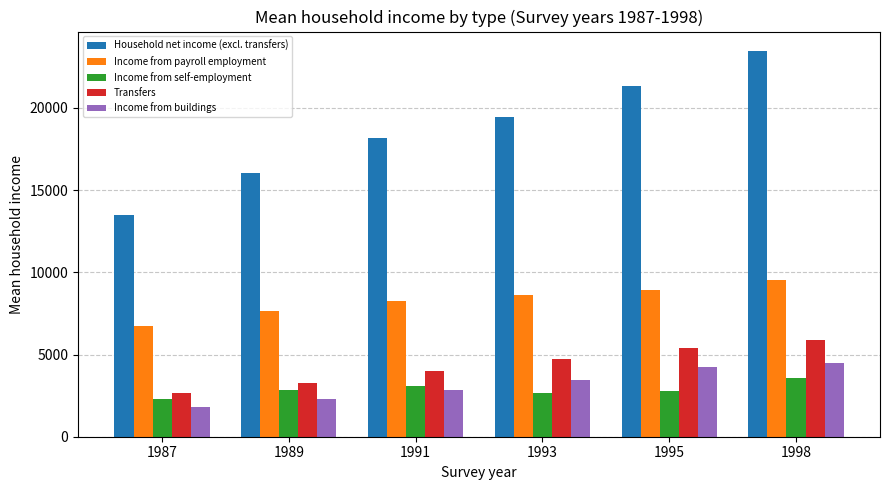

How many bars are there in each group?

5